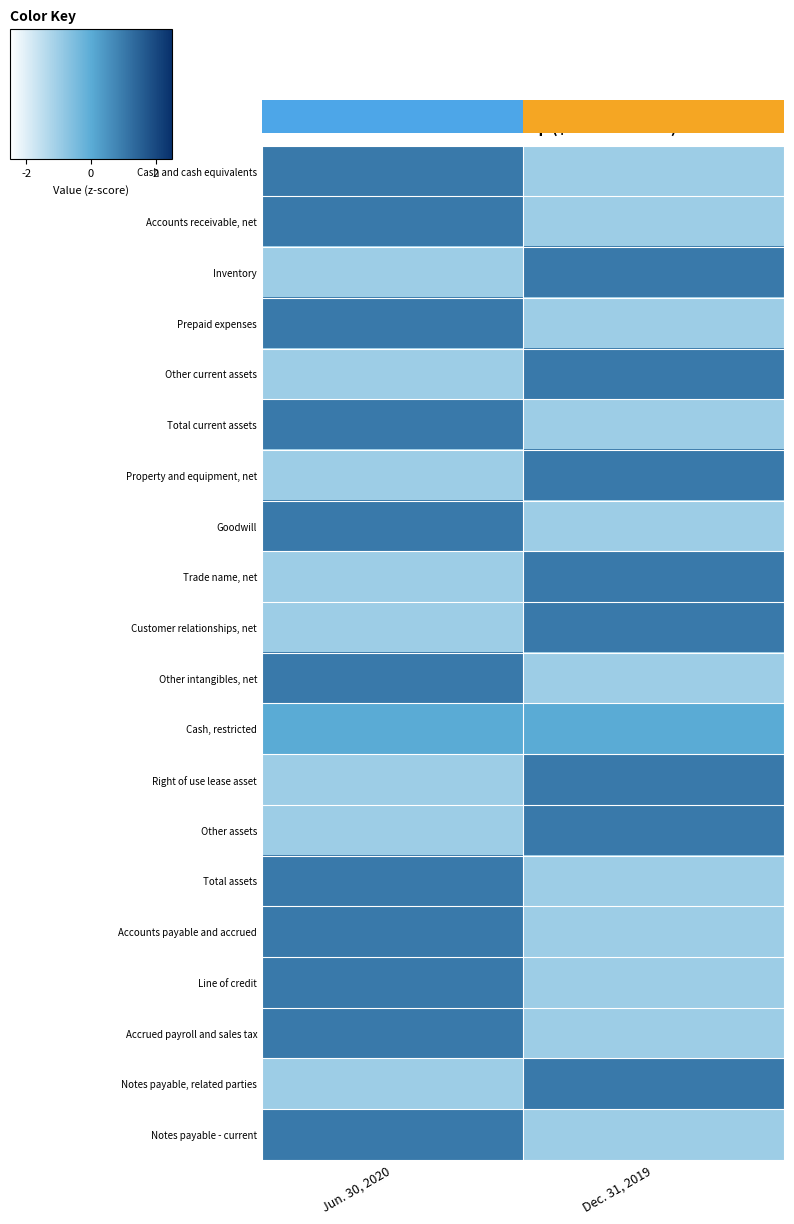

How many series are shown in this chart?

20